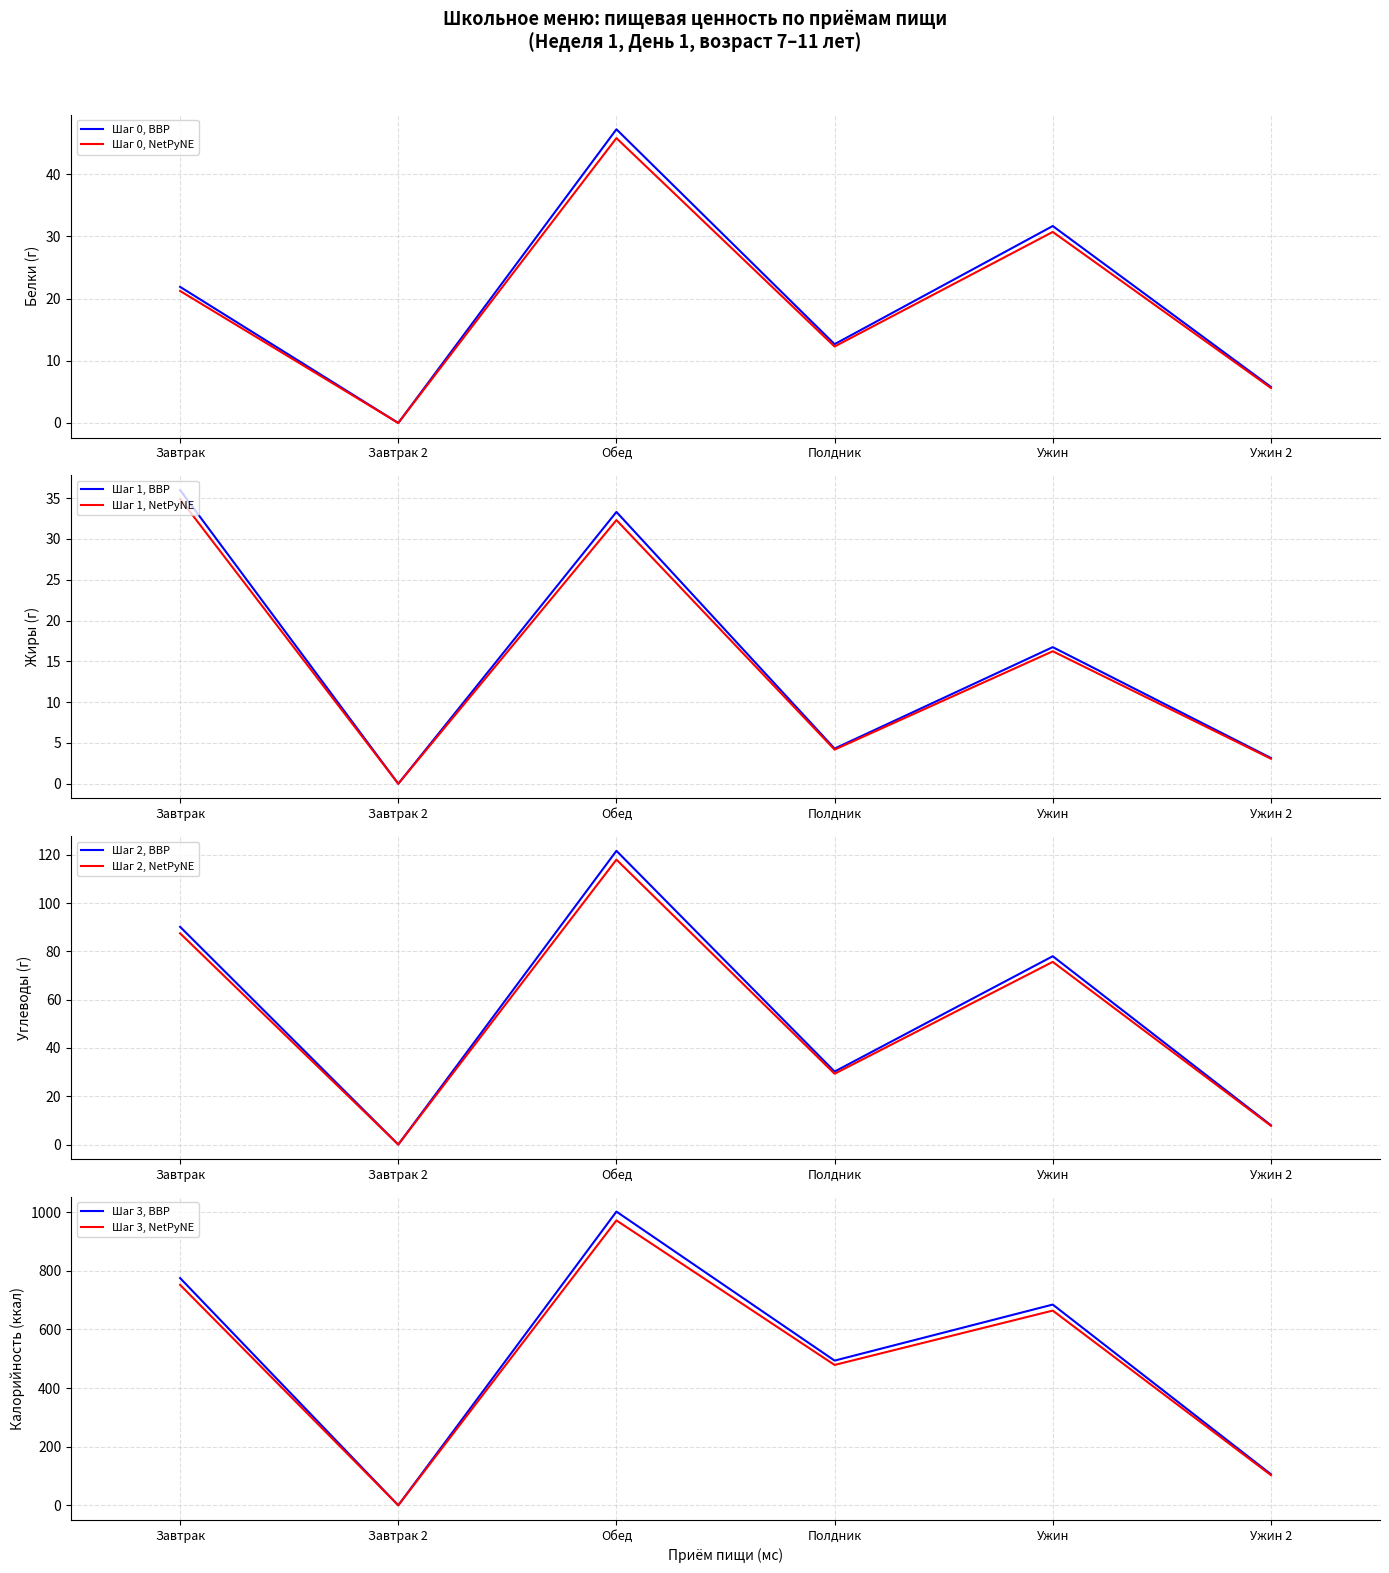

How many categories are shown in the chart?

6